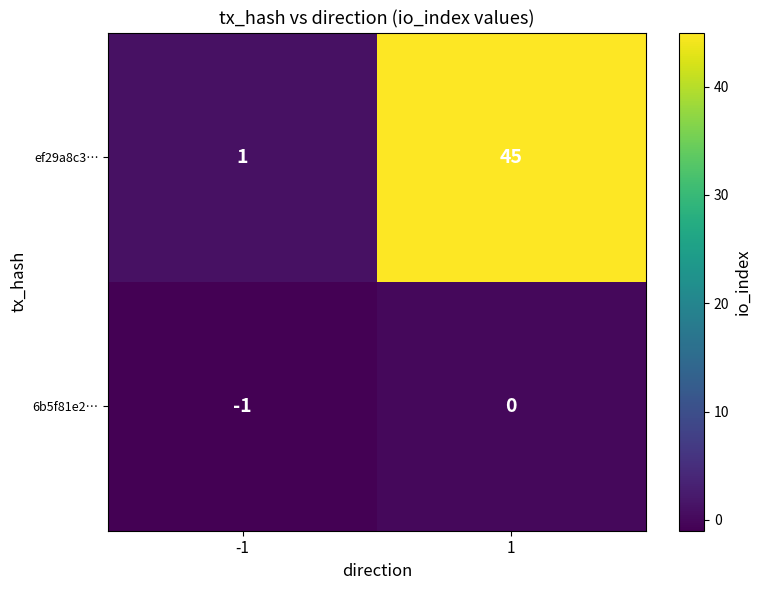

What value does the ef29a8c3… series have at 1, to the nearest 5?

45